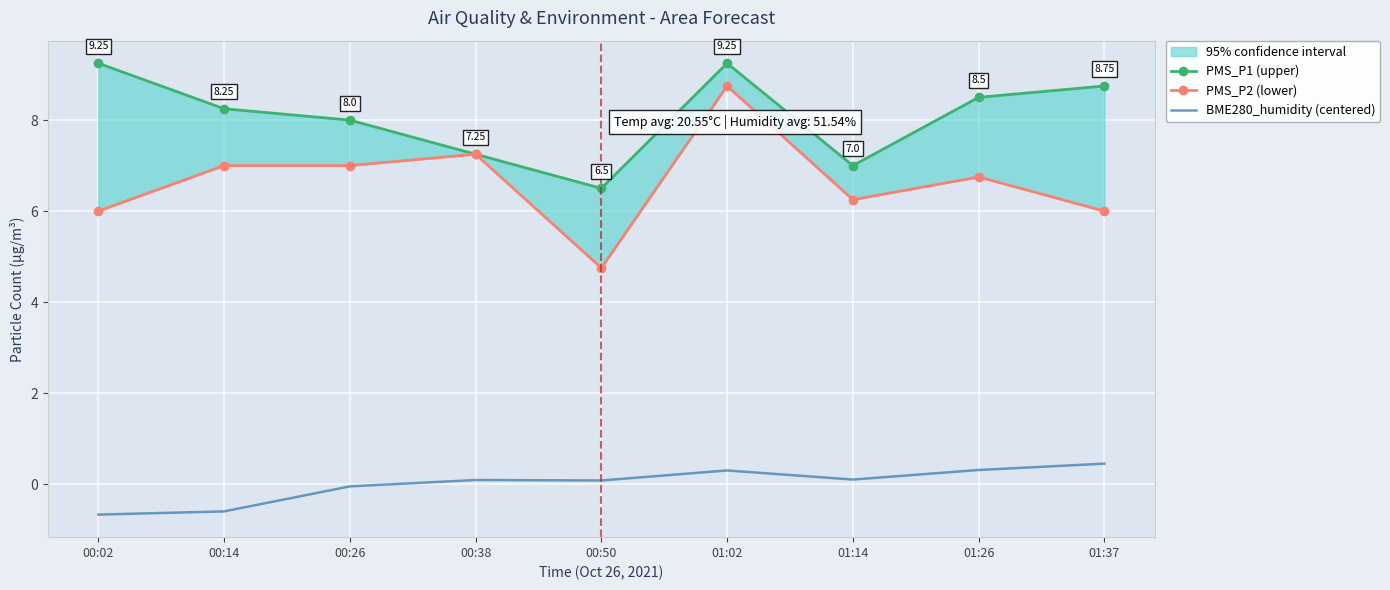

Between 00:38 and 01:02, which series saw the biggest shift?

PMS_P1 (upper)